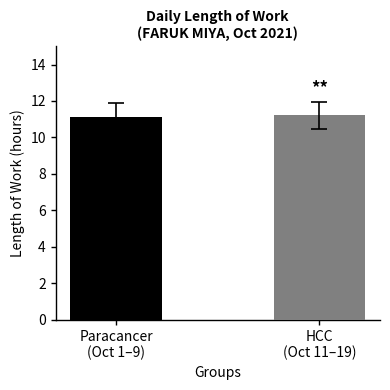

What is the smallest value displayed?

11.1